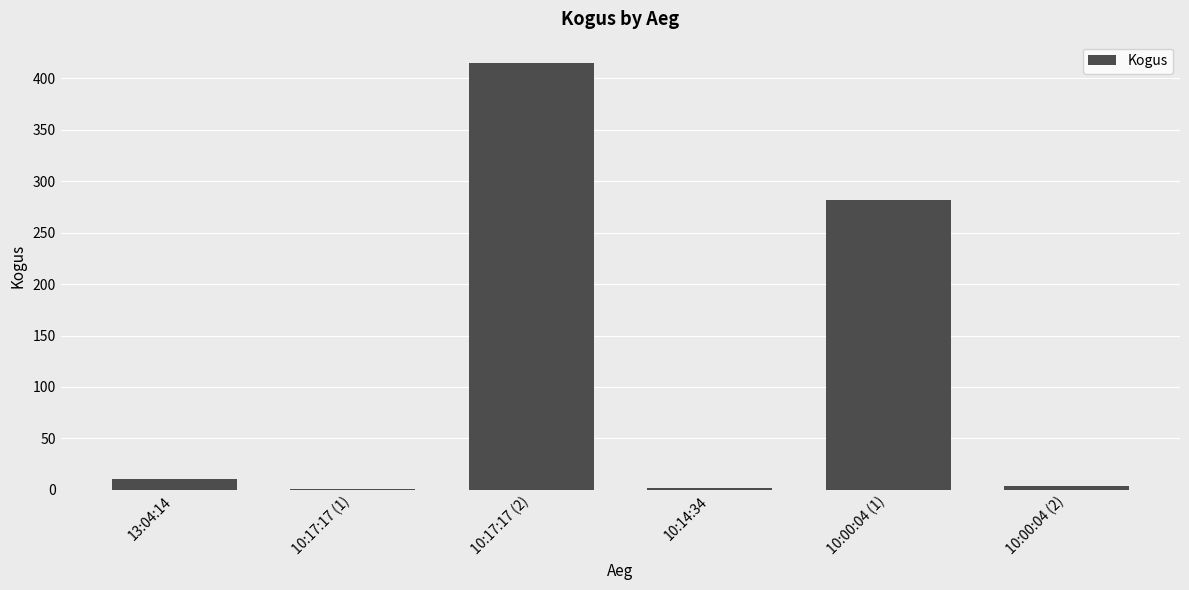

The value at 10:17:17 (2) is 619. True or false?

False